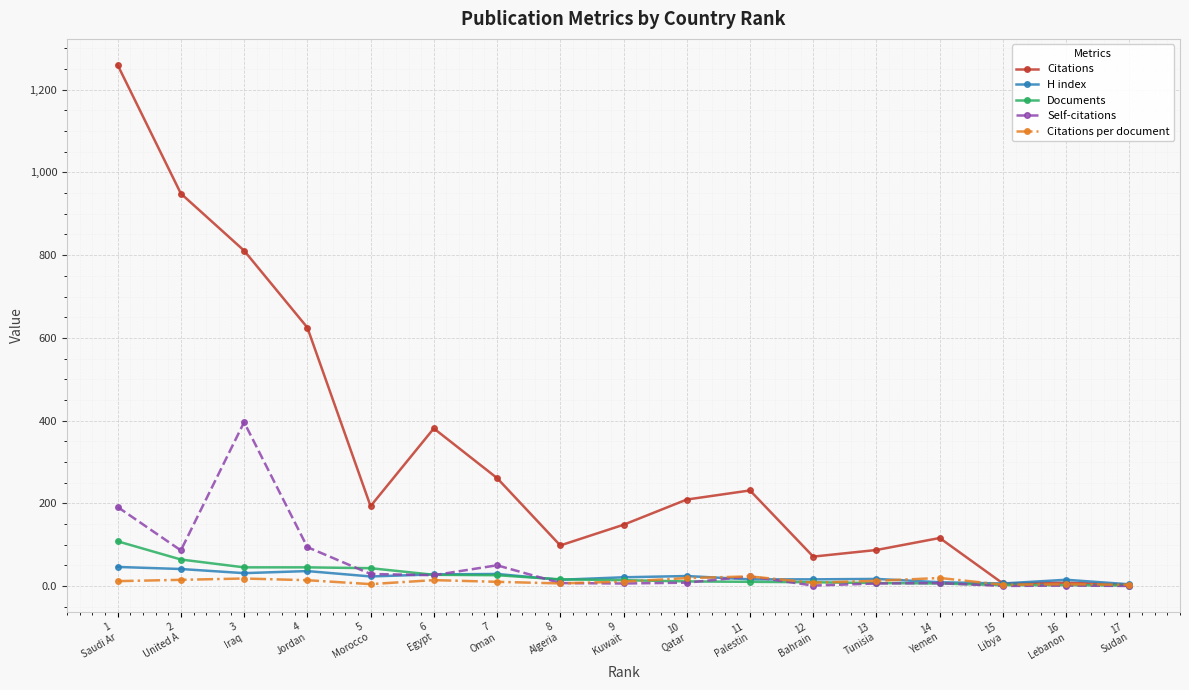

How many lines are shown in the chart?

5